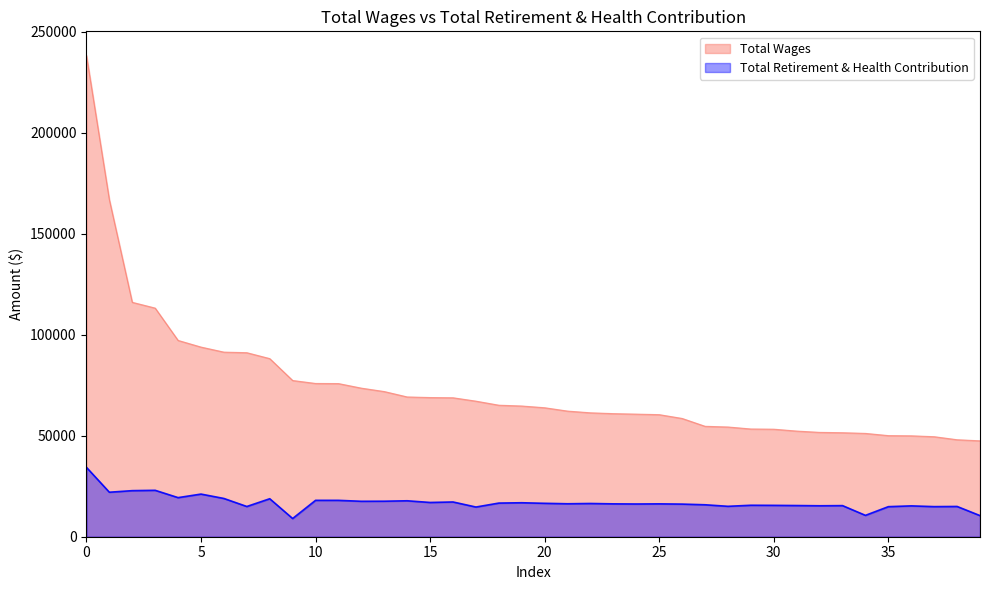

Between 0 and 36, which series saw the biggest shift?

Total Wages